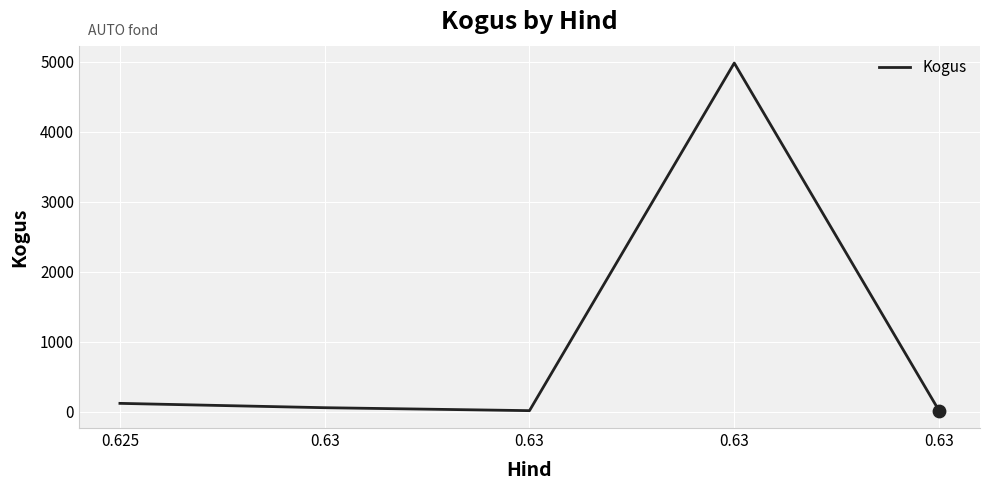

Between 0.63 and 0.63, which is larger?

0.63